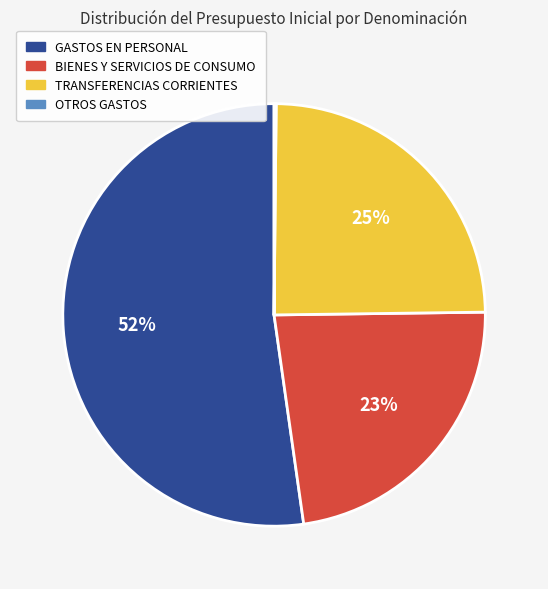

Approximately how many times larger is the value at BIENES Y SERVICIOS DE CONSUMO compared to GASTOS EN PERSONAL?

0.4